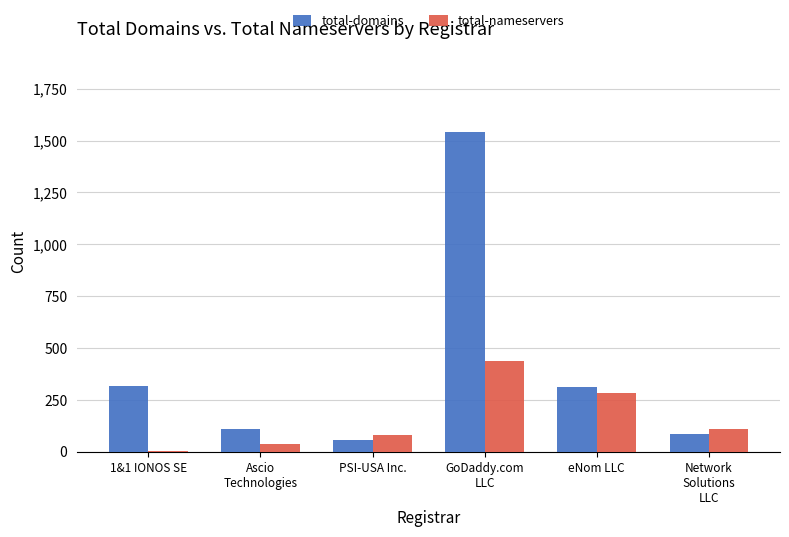

What is the sum of all total-nameservers values?

948